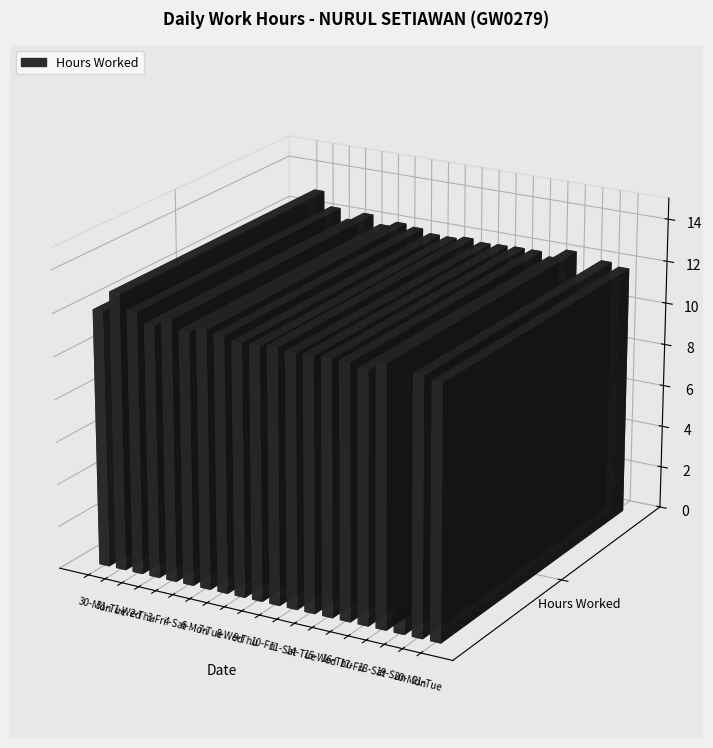

Is it true that the value at 17-Fri is 3.3?

False